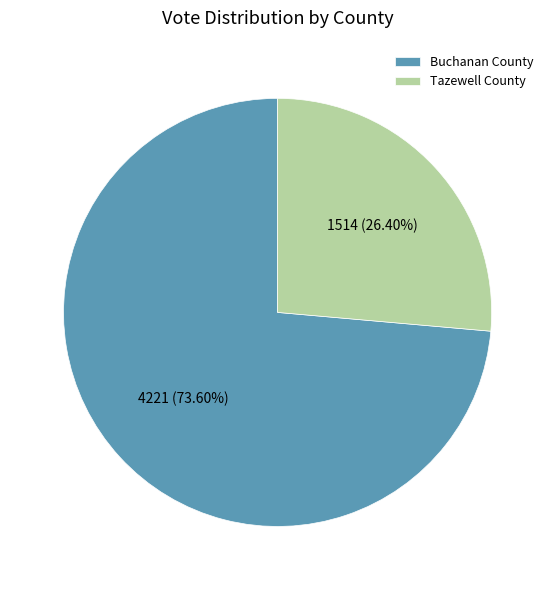

To the nearest percent, what is the combined percentage of Buchanan County and Tazewell County?

100%